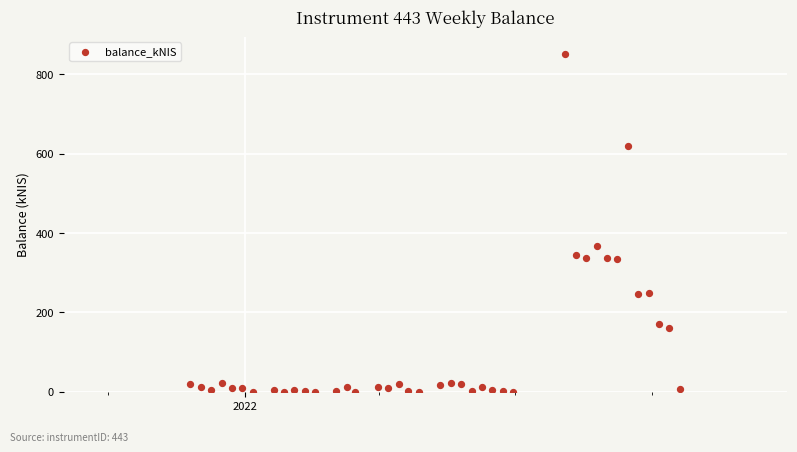

What Y value in the scatter plot is closest to 426?

366.8